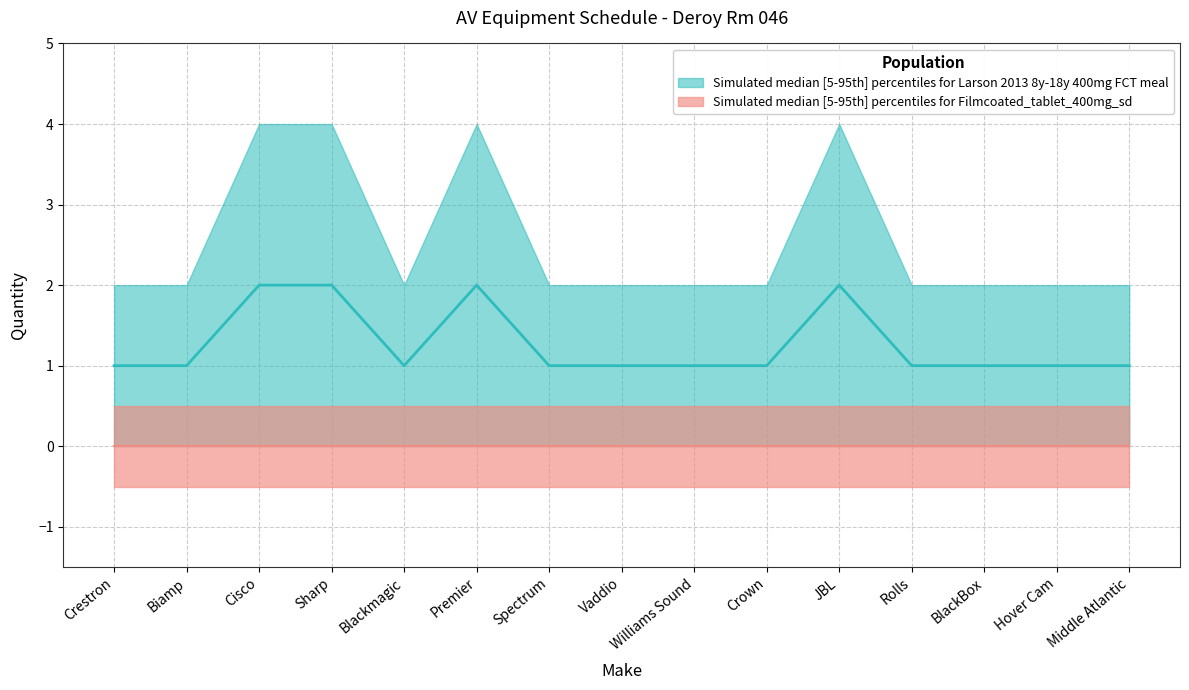

Reading left to right, list all the values displayed in this chart.

Qty: Crestron=1	Biamp=1	Cisco=2	Sharp=2	Blackmagic=1	Premier=2	Spectrum=1	Vaddio=1	Williams Sound=1	Crown=1	JBL=2	Rolls=1	BlackBox=1	Hover Cam=1	Middle Atlantic=1
Qty_upper: Crestron=2	Biamp=2	Cisco=4	Sharp=4	Blackmagic=2	Premier=4	Spectrum=2	Vaddio=2	Williams Sound=2	Crown=2	JBL=4	Rolls=2	BlackBox=2	Hover Cam=2	Middle Atlantic=2
Qty_median: Crestron=1	Biamp=1	Cisco=2	Sharp=2	Blackmagic=1	Premier=2	Spectrum=1	Vaddio=1	Williams Sound=1	Crown=1	JBL=2	Rolls=1	BlackBox=1	Hover Cam=1	Middle Atlantic=1
Extension_lower: Crestron=0	Biamp=0	Cisco=0	Sharp=0	Blackmagic=0	Premier=0	Spectrum=0	Vaddio=0	Williams Sound=0	Crown=0	JBL=0	Rolls=0	BlackBox=0	Hover Cam=0	Middle Atlantic=0
Extension_upper: Crestron=0	Biamp=0	Cisco=0	Sharp=0	Blackmagic=0	Premier=0	Spectrum=0	Vaddio=0	Williams Sound=0	Crown=0	JBL=0	Rolls=0	BlackBox=0	Hover Cam=0	Middle Atlantic=0
Extension_median: Crestron=0	Biamp=0	Cisco=0	Sharp=0	Blackmagic=0	Premier=0	Spectrum=0	Vaddio=0	Williams Sound=0	Crown=0	JBL=0	Rolls=0	BlackBox=0	Hover Cam=0	Middle Atlantic=0